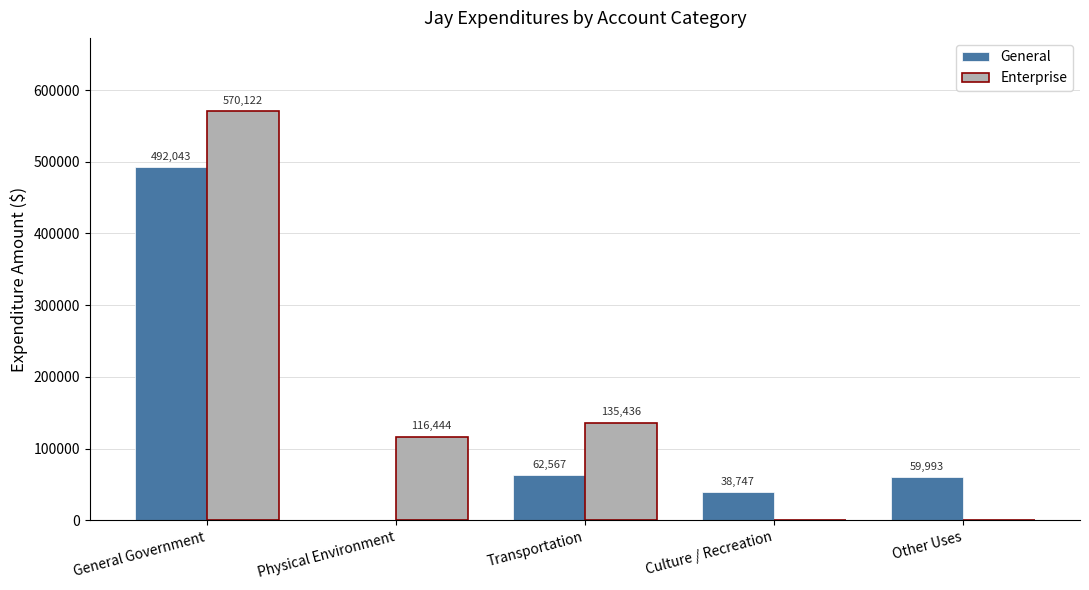

At which label does Enterprise reach its peak?

General Government